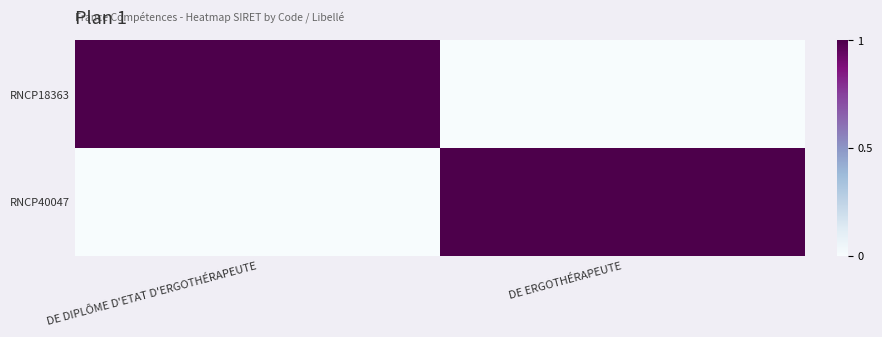

Which series has the largest range (max minus min)?

RNCP18363